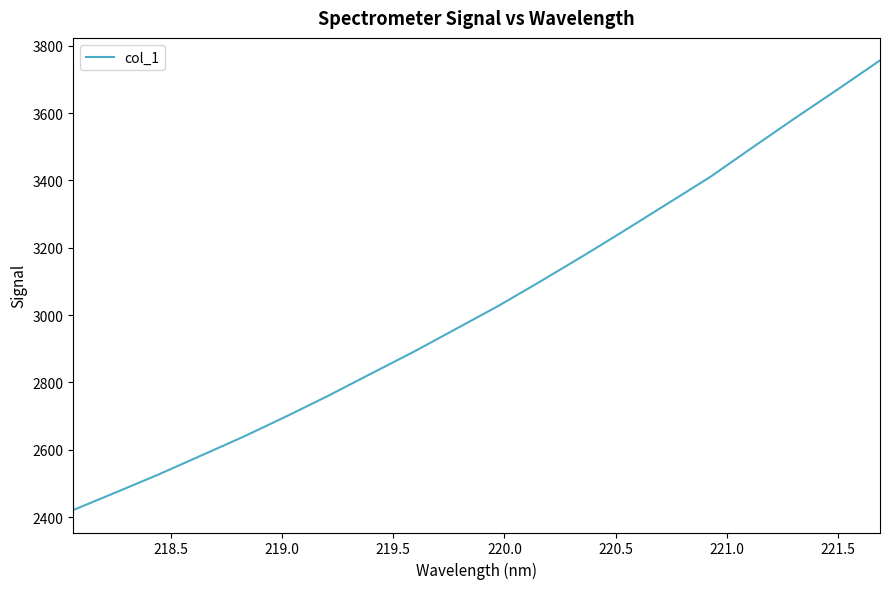

What is the difference between the maximum and minimum values?

1335.0